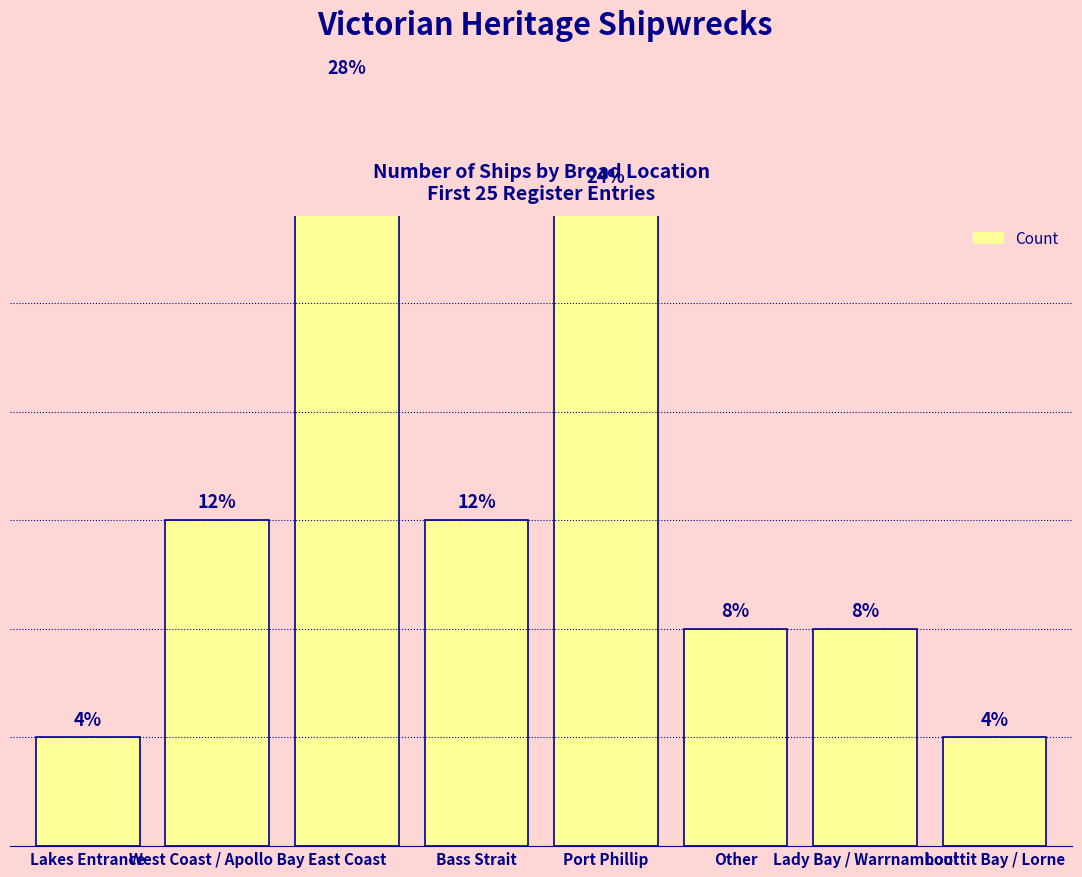

Is it true that the value at Lakes Entrance is 2?

False